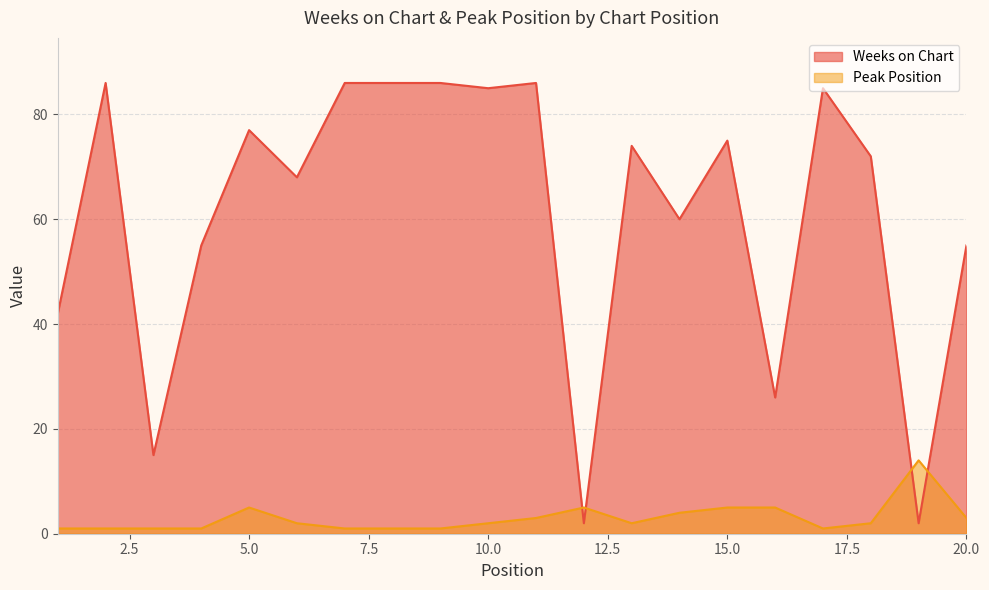

What is the spread (max minus min) of values at 18?

70